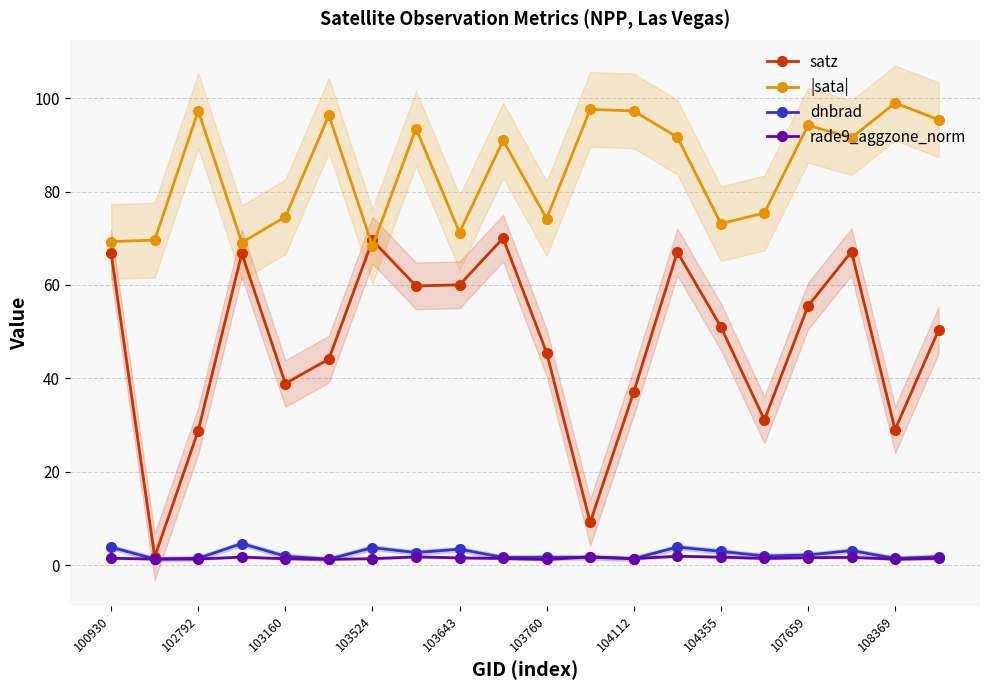

Which series has the largest range (max minus min)?

satz